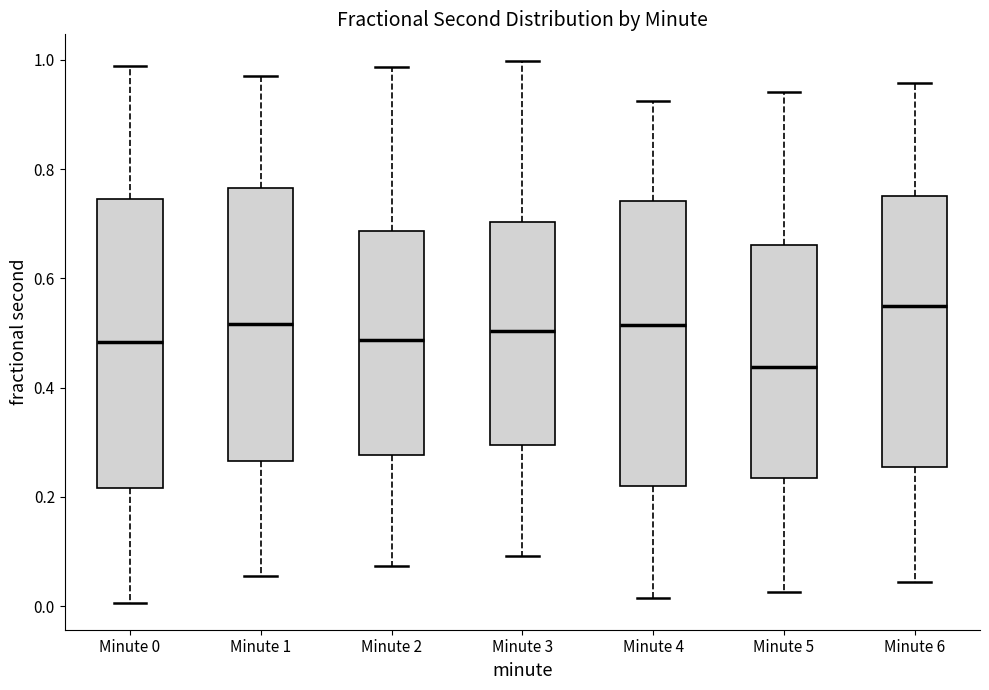

Which box has the lowest median line?

Minute 5